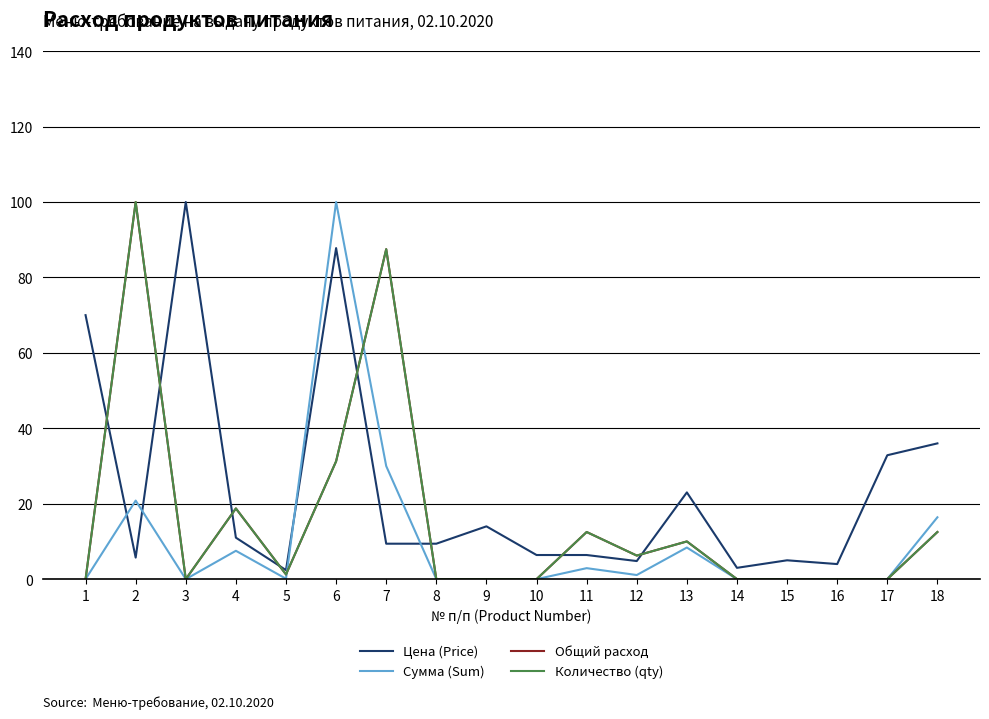

How many lines are shown in the chart?

4